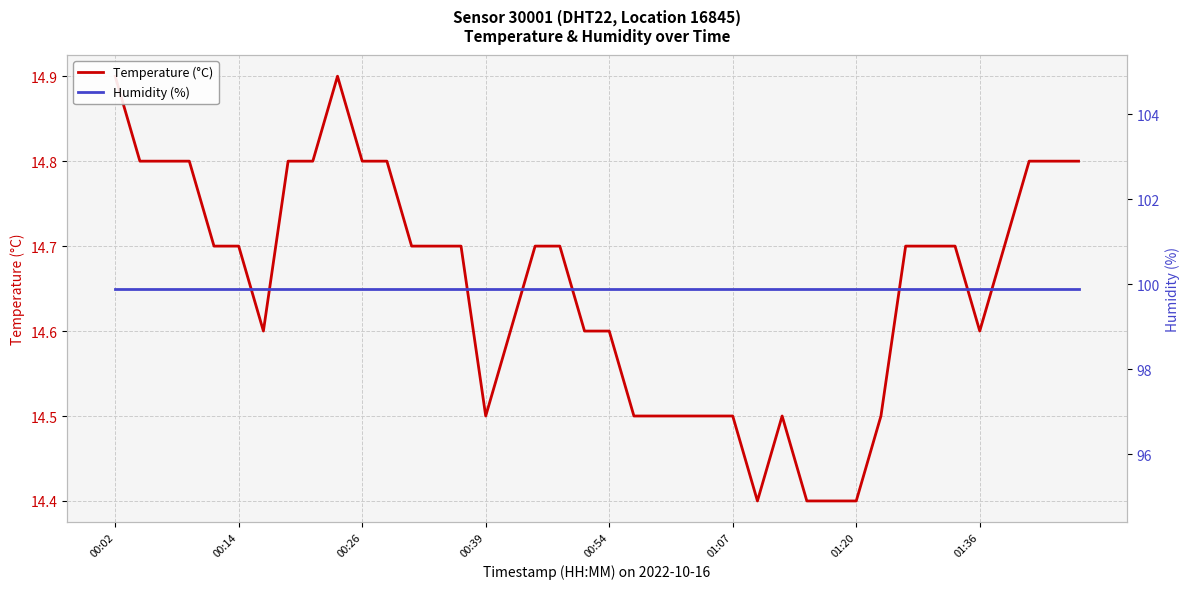

What value does the Temperature (°C) series have at 36?

14.7